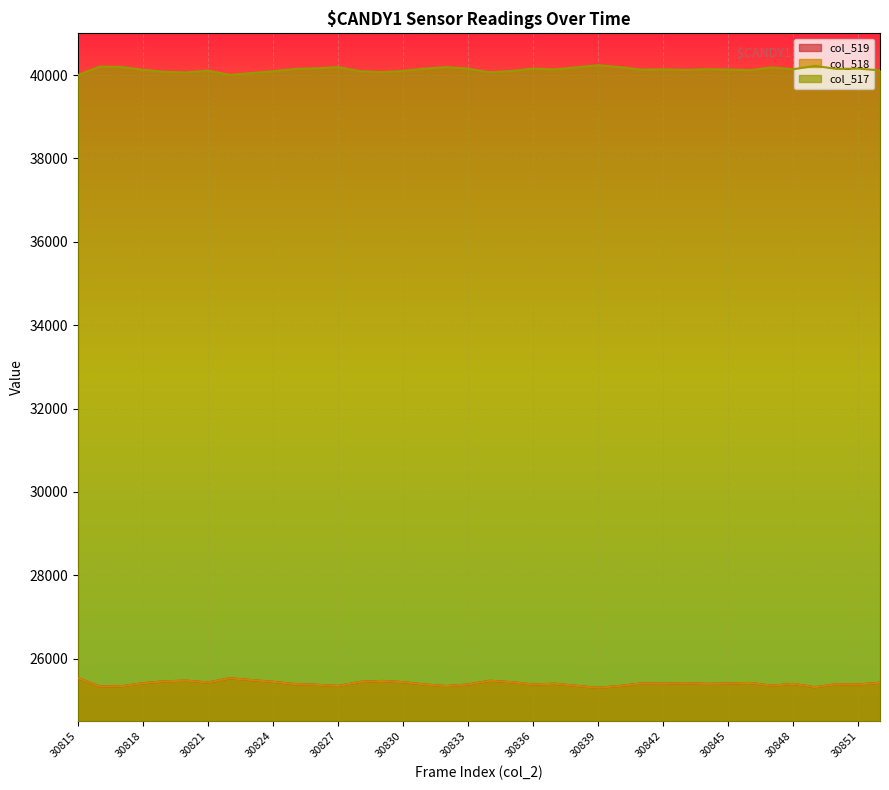

What is the sum of all col_518 values?

965398